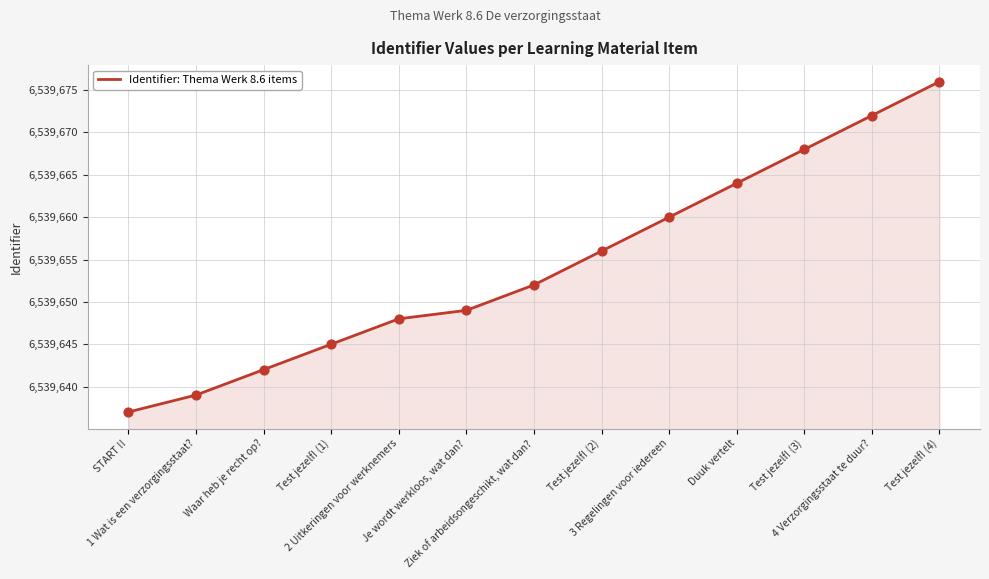

What is the change in value from 2 Uitkeringen voor werknemers to 3 Regelingen voor iedereen?

+12